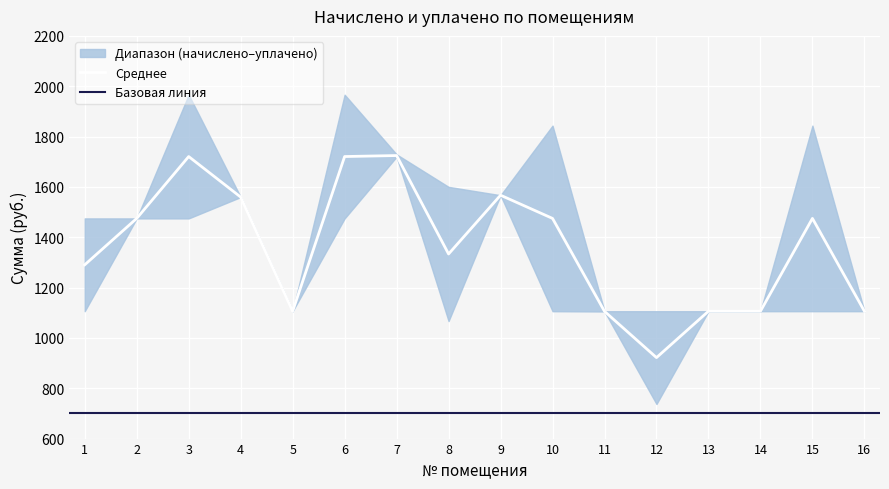

How many data points in уплачено are less than 1474?

7